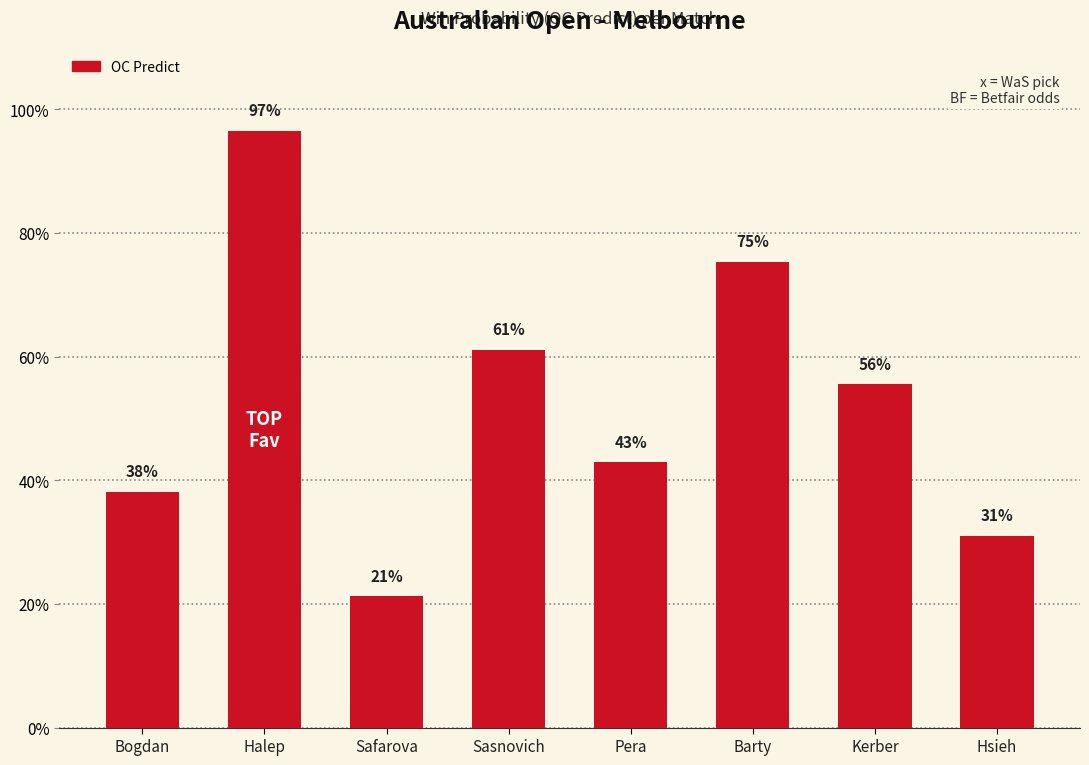

What position from the right is Bogdan?

8